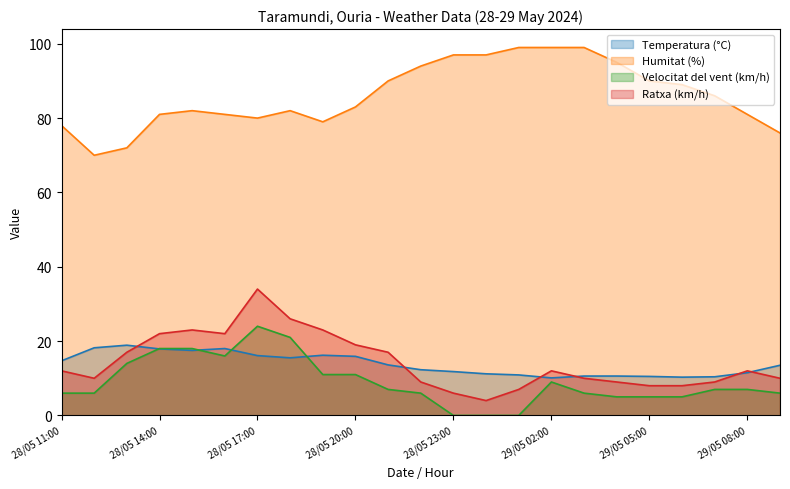

At which label does Velocitat del vent (km/h) reach its peak?

28/05 17:00